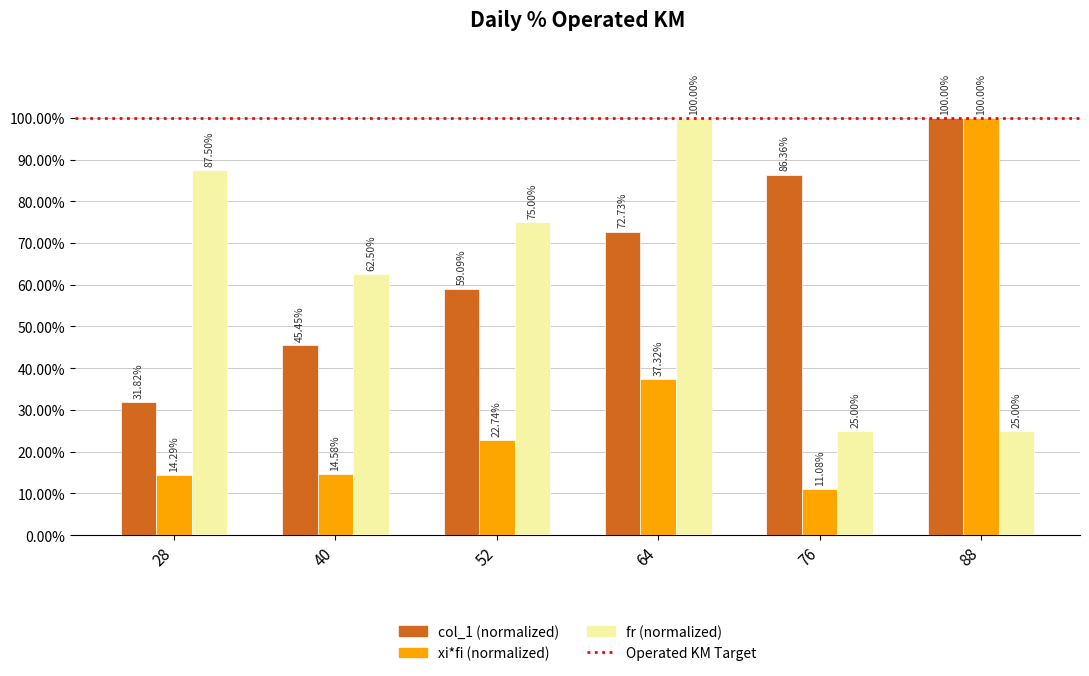

Reading right to left, transcribe all the data shown in this chart.

col_1: 88=1.0	76=0.9	64=0.7	52=0.6	40=0.5	28=0.3
xi*fi: 88=1.0	76=0.1	64=0.4	52=0.2	40=0.1	28=0.1
fr: 88=0.2	76=0.2	64=1.0	52=0.8	40=0.6	28=0.9